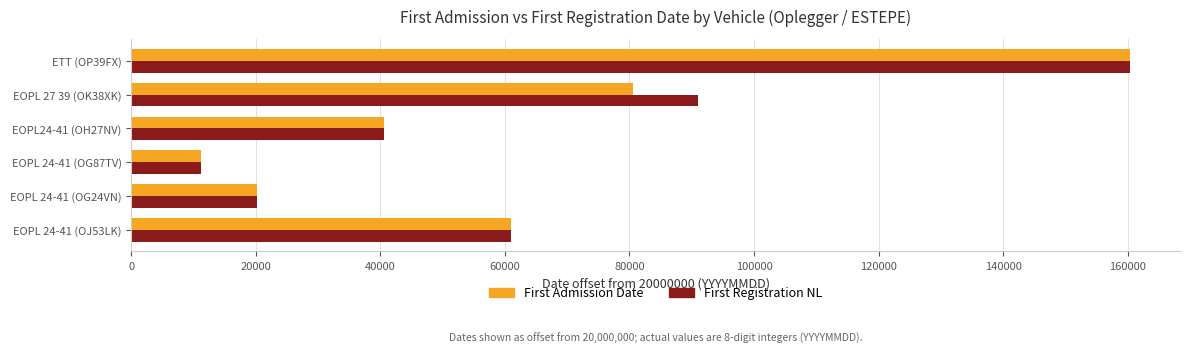

What is the highest value of the First Admission Date series?

160401